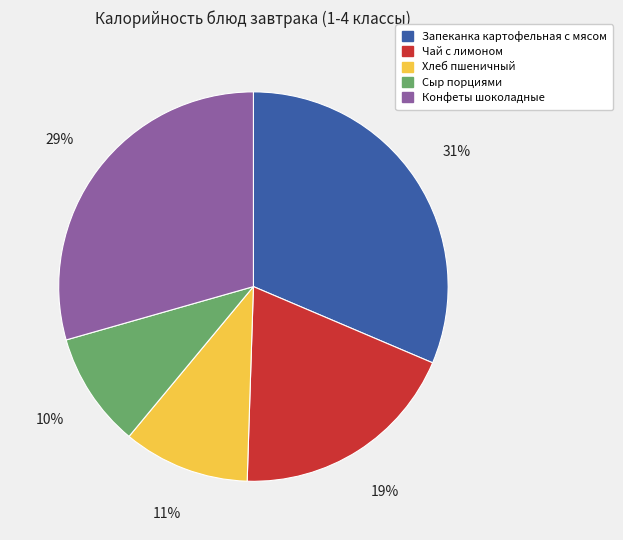

What is the largest slice in the pie chart?

Запеканка картофельная с мясом